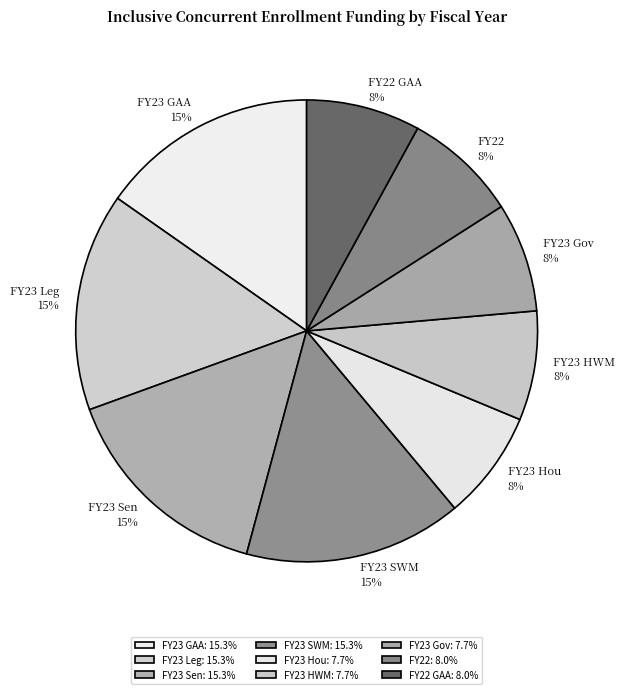

Combined, do FY22 GAA and FY23 Gov account for over 50%?

No